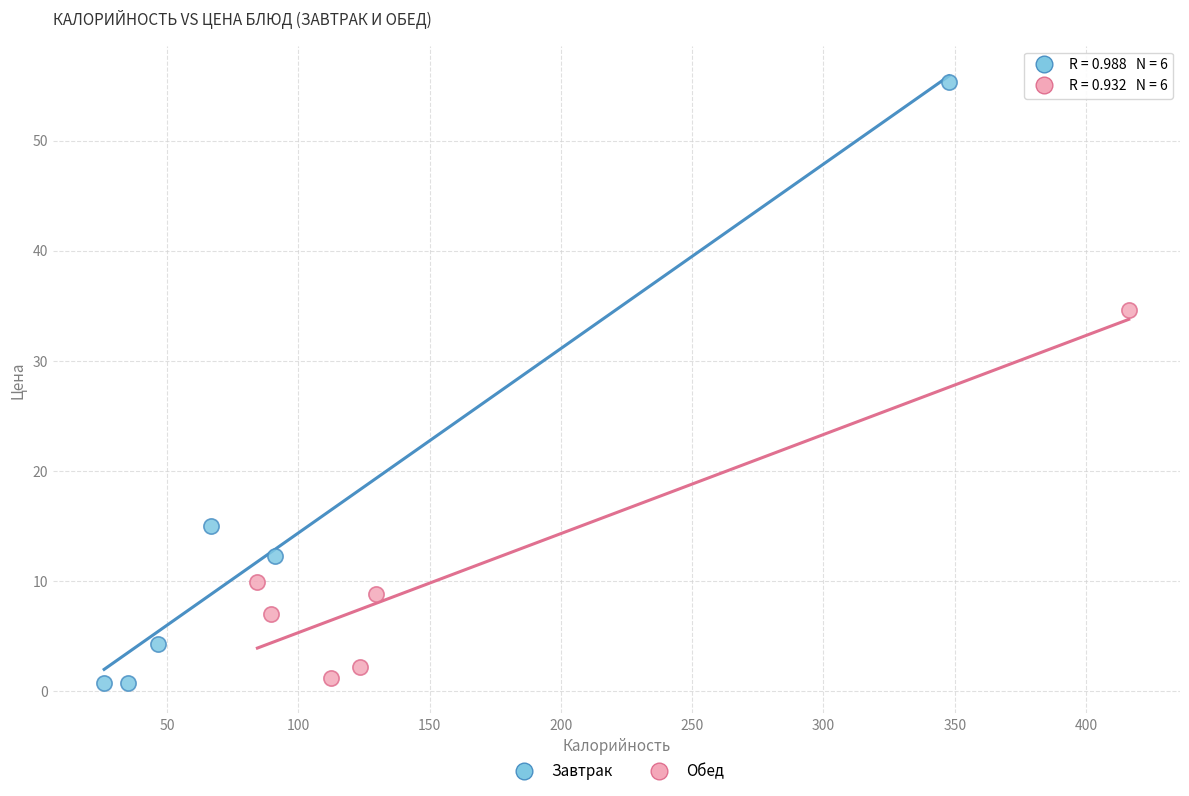

Which series contains the highest Y value?

Завтрак